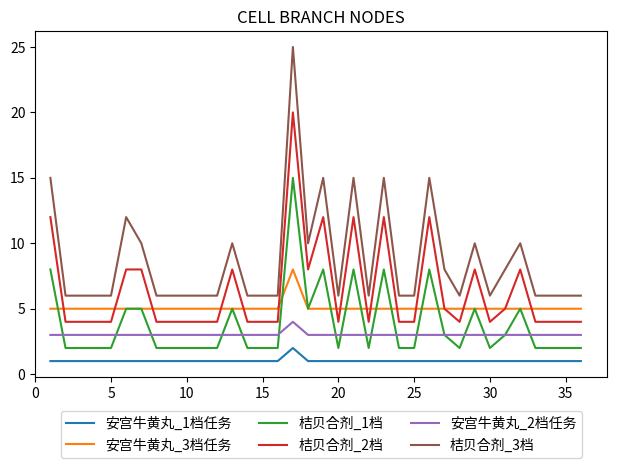

Which series has the largest total across all categories?

桔贝合剂_3档